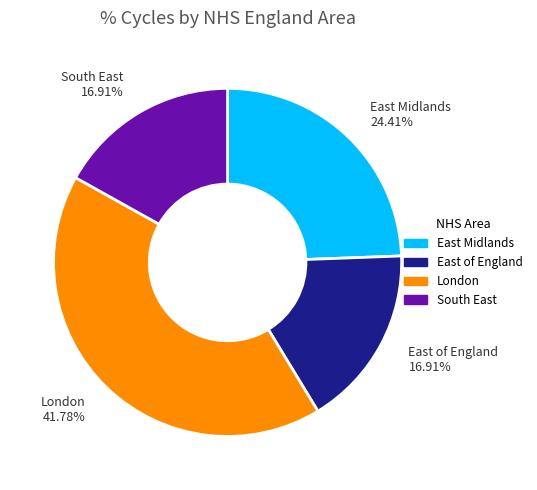

What is the largest slice in the pie chart?

London